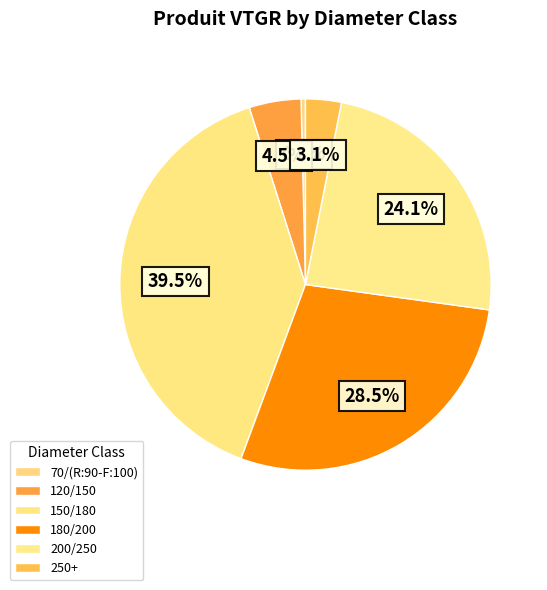

To the nearest percent, what is the difference between the largest and smallest slice percentages?

39%